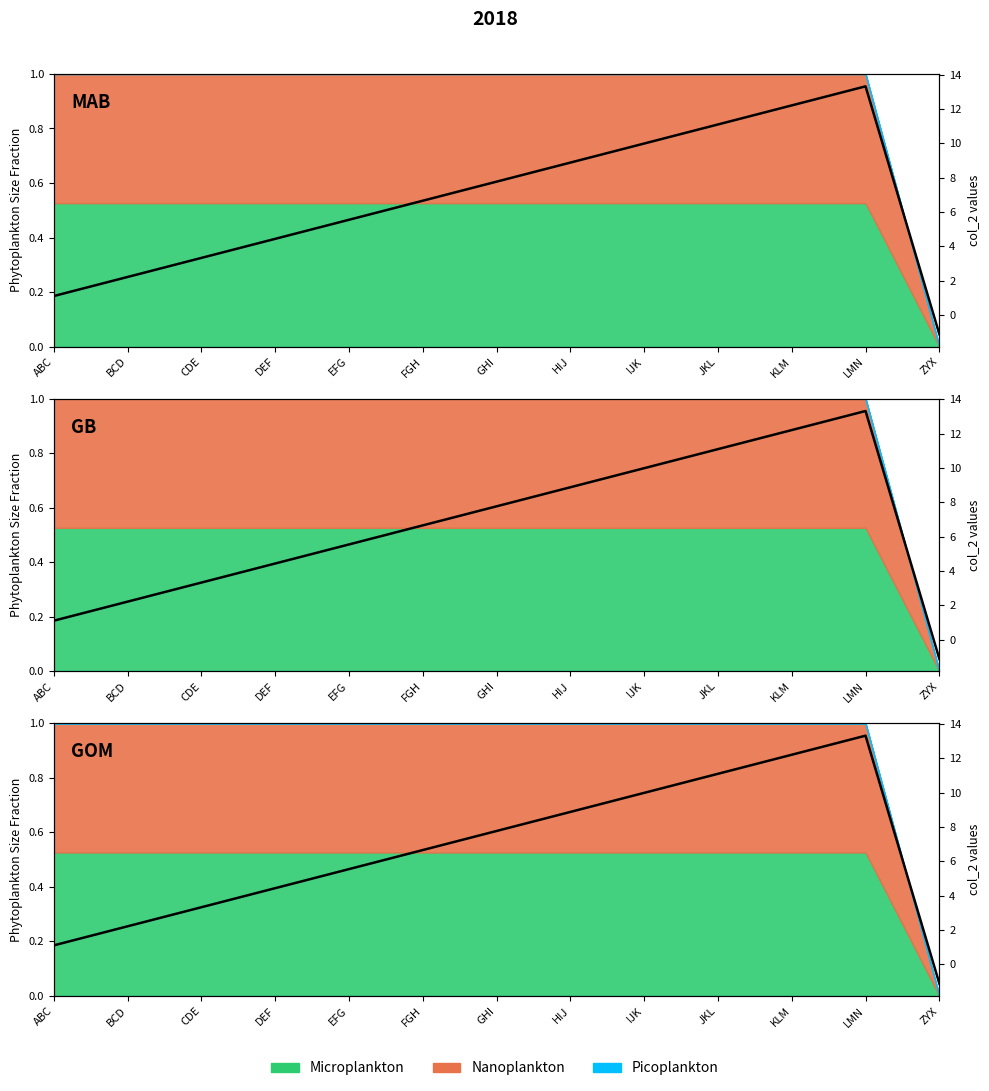

Reading right to left, what are all the values shown in this chart?

ZYX=-1.1	LMN=13.3	KLM=12.2	JKL=11.1	IJK=10.0	HIJ=8.9	GHI=7.8	FGH=6.7	EFG=5.5	DEF=4.4	CDE=3.3	BCD=2.2	ABC=1.1